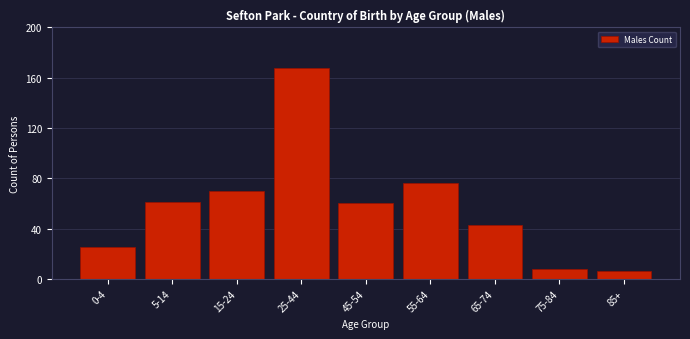

Reading right to left, extract all data points from this chart.

6	8	43	76	60	168	70	61	25